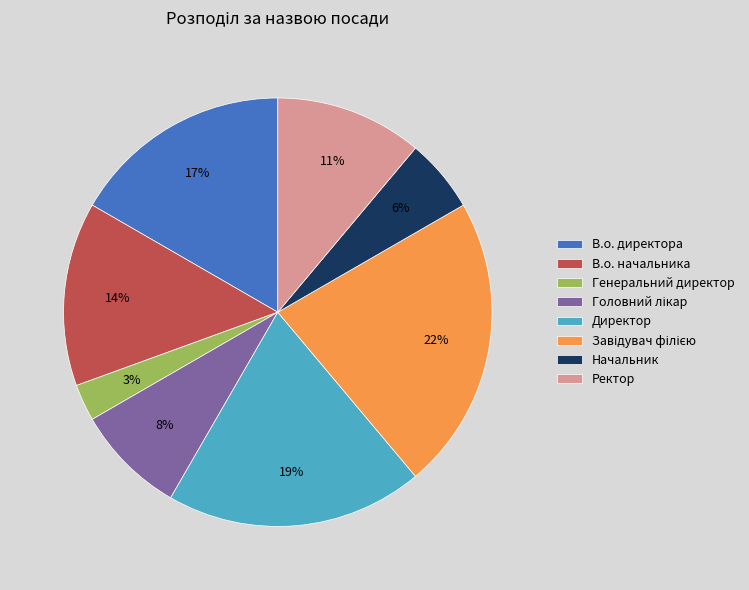

Is the sum of В.о. начальника and В.о. директора greater than half?

No